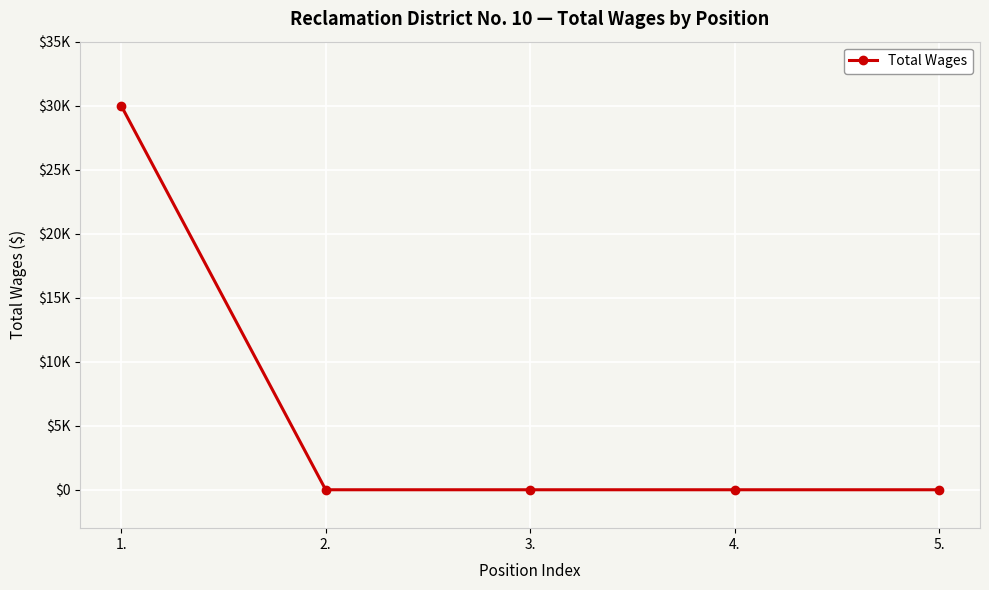

What is the label of the 1st point from the right?

5.